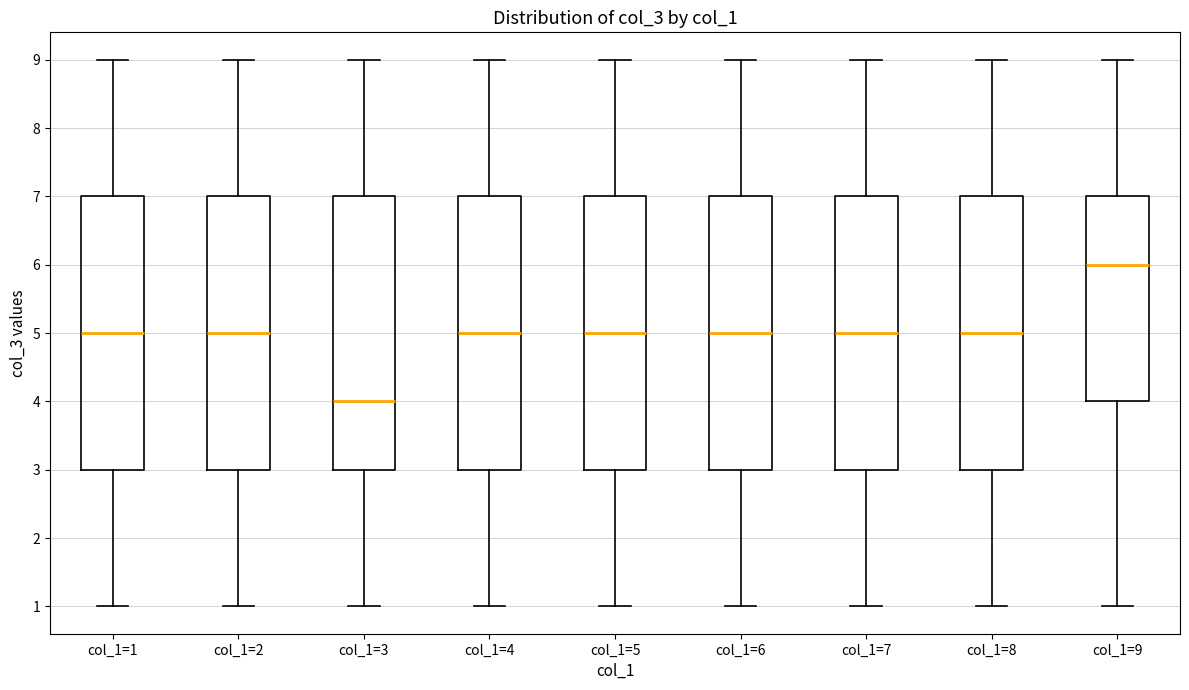

Reading left to right, transcribe this box plot: for each box, give where its median line is, the range the box spans, and where its two whiskers end, as read against the y-axis. The values are not printed on the chart, so give them approximately, as read against the axis.

col_1=1: median 5, box 3 to 7, whiskers 1 to 9
col_1=2: median 5, box 3 to 7, whiskers 1 to 9
col_1=3: median 4, box 3 to 7, whiskers 1 to 9
col_1=4: median 5, box 3 to 7, whiskers 1 to 9
col_1=5: median 5, box 3 to 7, whiskers 1 to 9
col_1=6: median 5, box 3 to 7, whiskers 1 to 9
col_1=7: median 5, box 3 to 7, whiskers 1 to 9
col_1=8: median 5, box 3 to 7, whiskers 1 to 9
col_1=9: median 6, box 4 to 7, whiskers 1 to 9